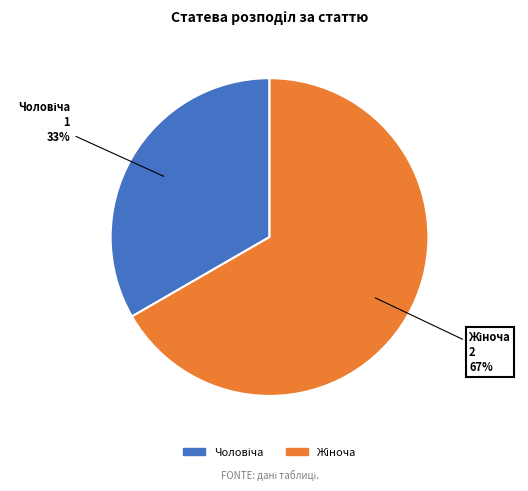

Is there a majority slice in this chart?

Yes